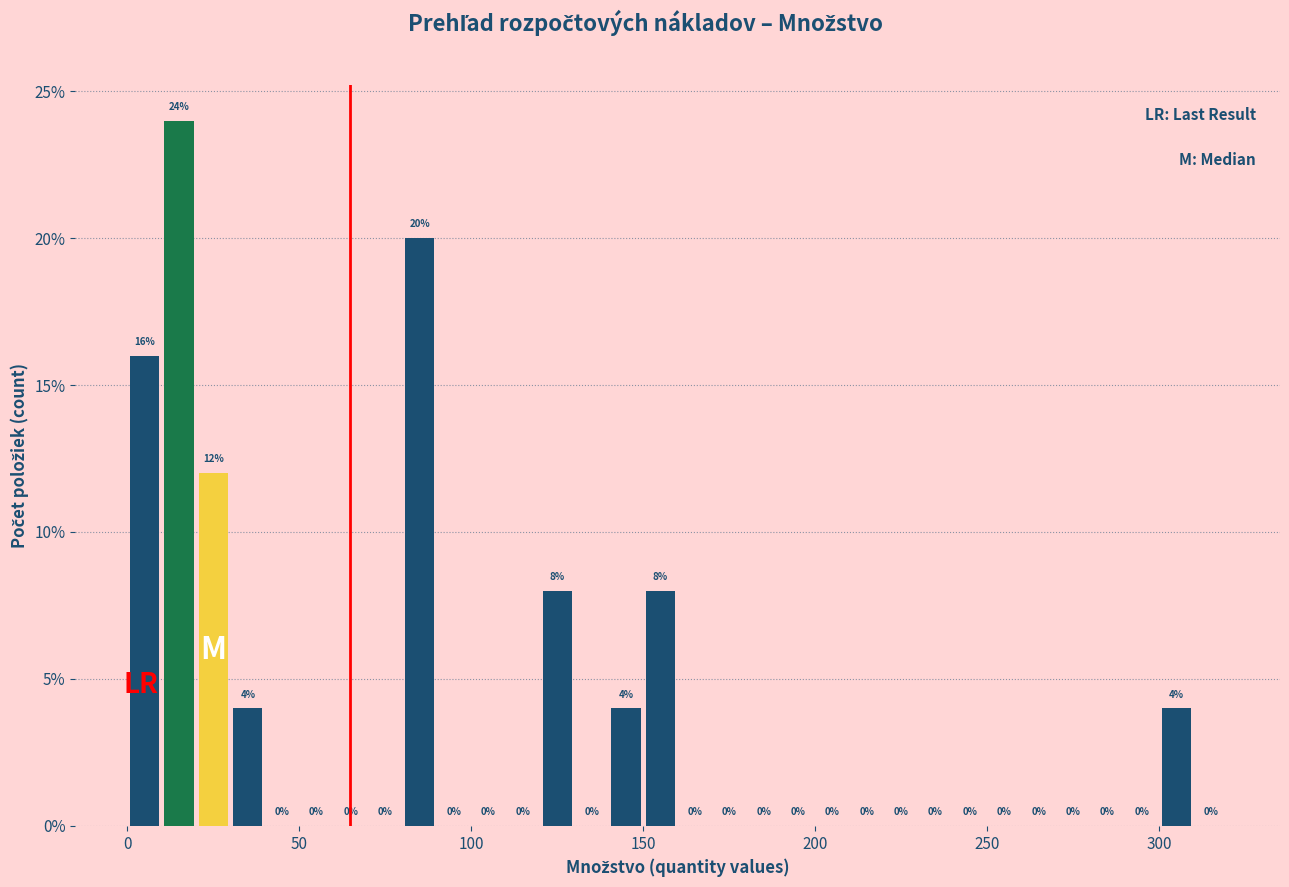

Around what value on the x-axis is the tallest bar? Give the approximate position of its centre, as read against the axis.

15